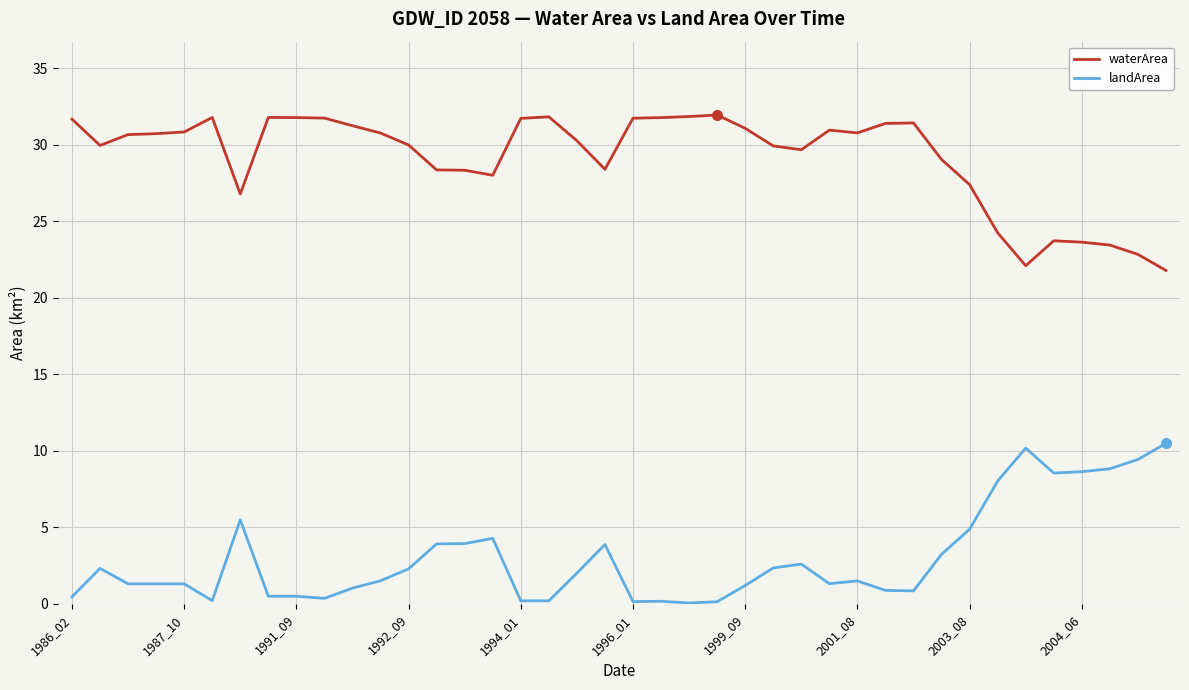

True or false: waterArea and landArea intersect in this chart.

False